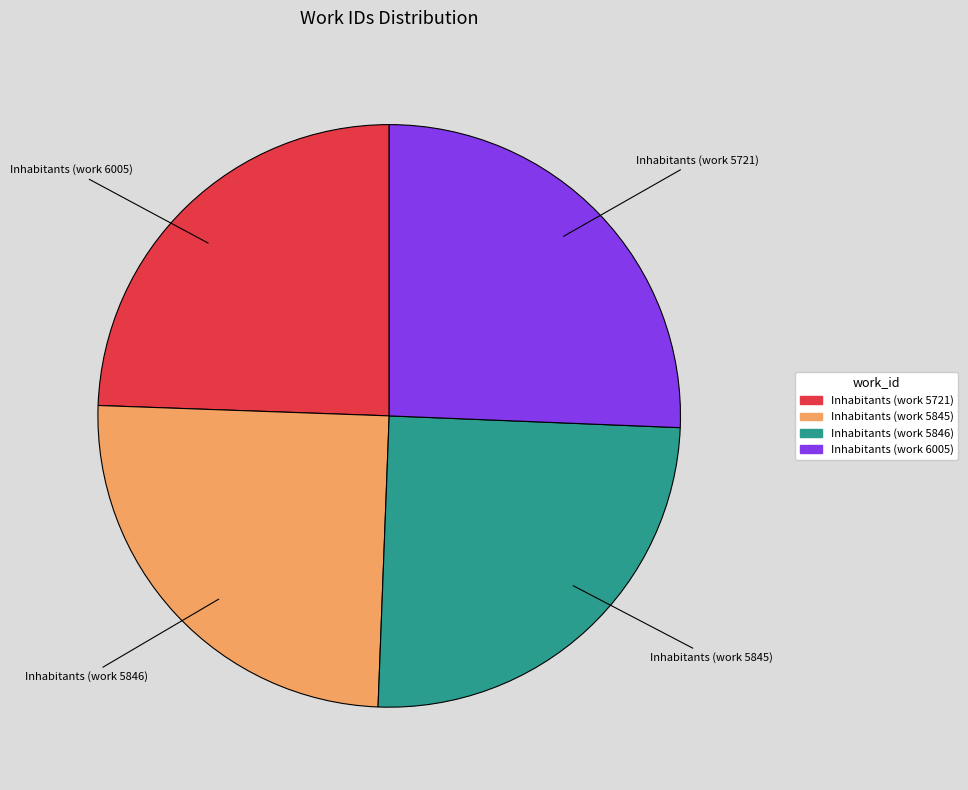

Between Inhabitants (work 5721) and Inhabitants (work 5845), which is larger?

Inhabitants (work 5845)